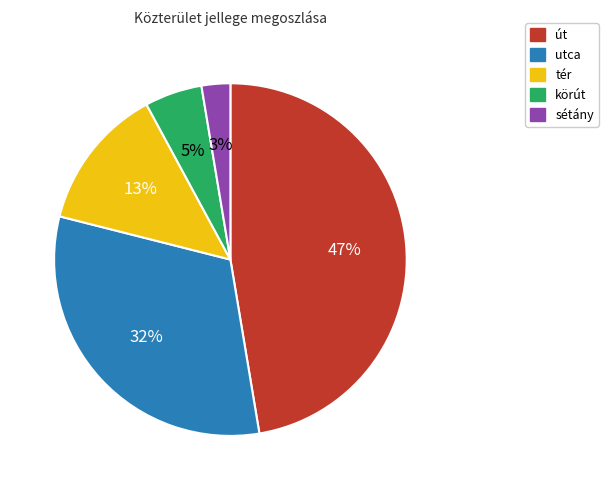

To the nearest percent, what is the average slice percentage?

20%